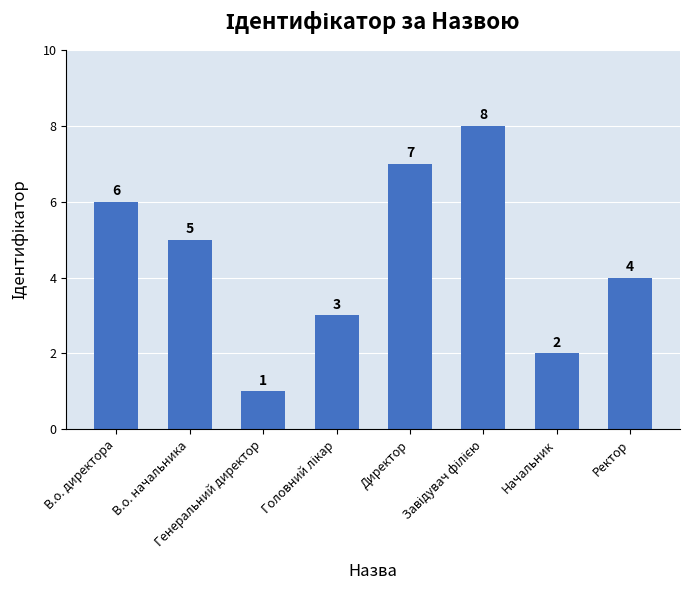

Count the values in the range 3 to 7.

5